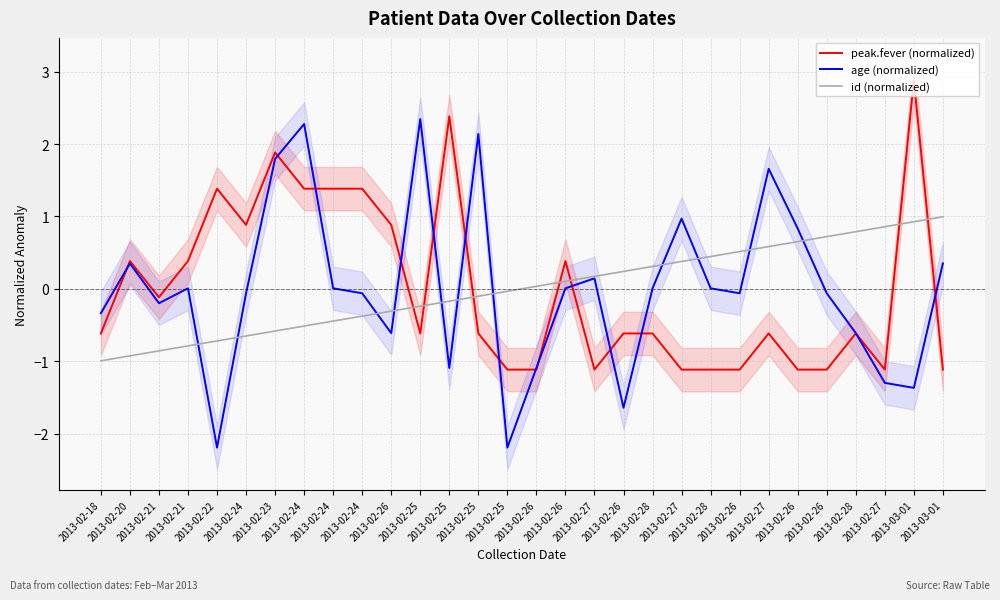

How many positive values does the id (normalized) series have?

15